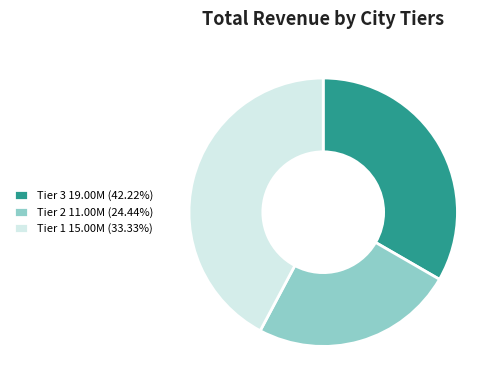

Does any single category account for the majority?

No